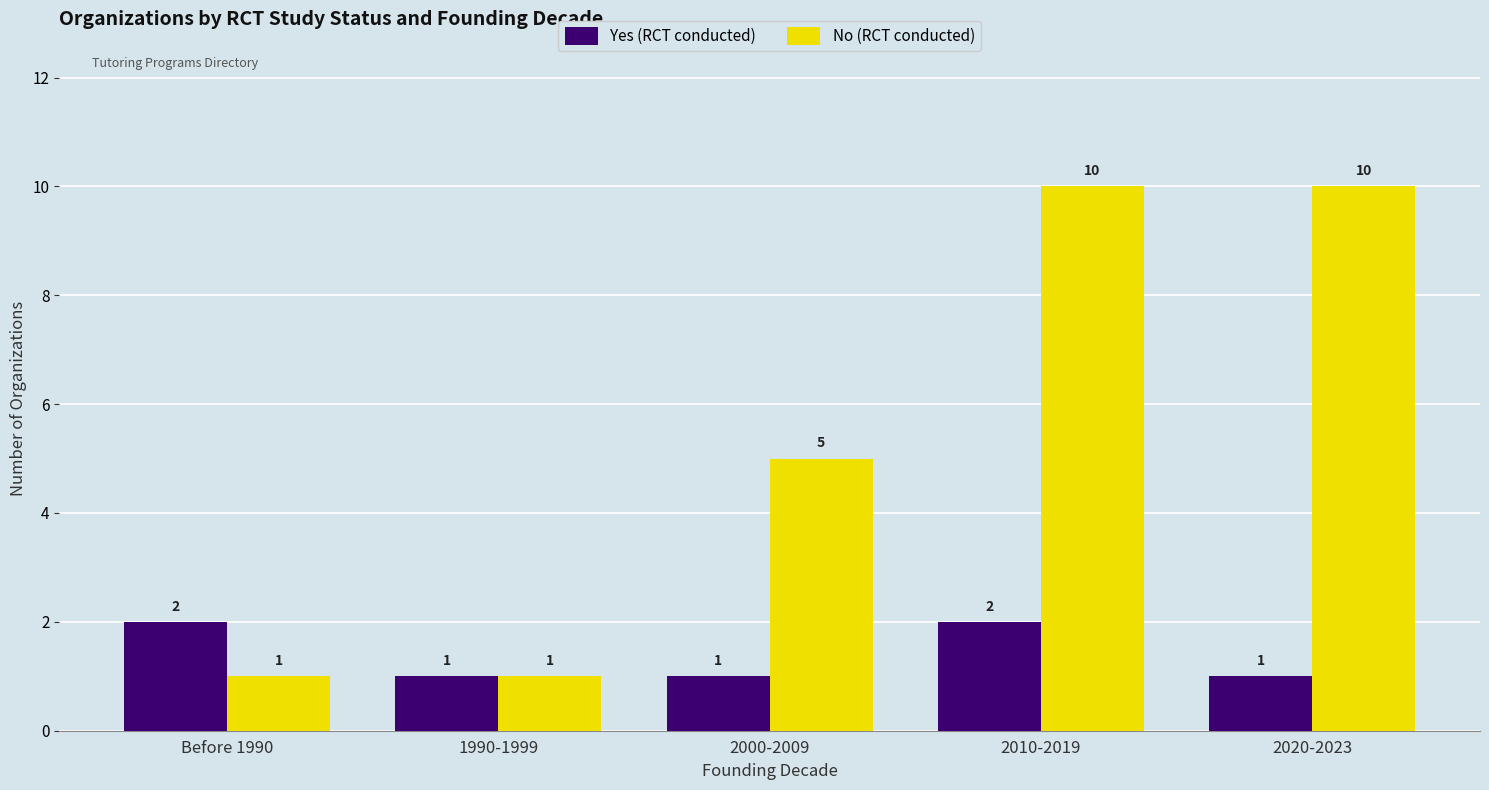

What is the sum of the Yes (RCT conducted) values at Before 1990 and 2020-2023?

3